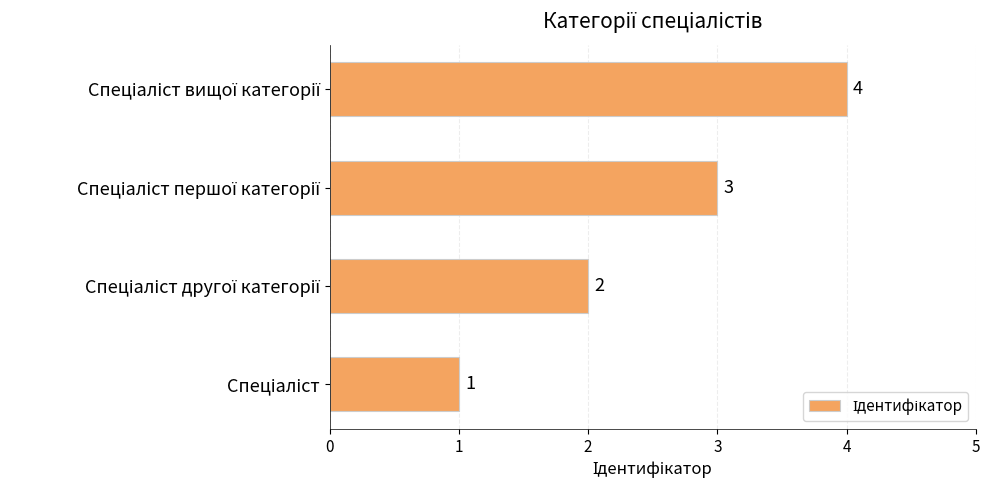

What is the maximum value shown in the chart?

4